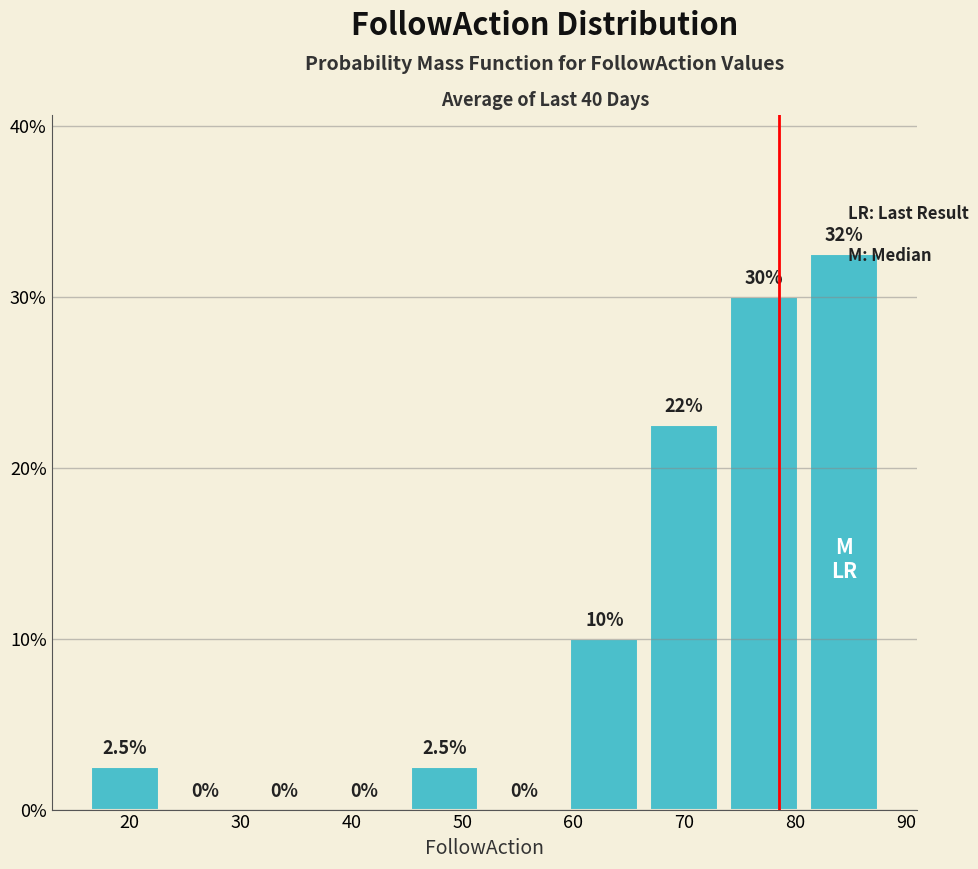

Which range on the x-axis has the tallest bar?

80.8 to 88.0